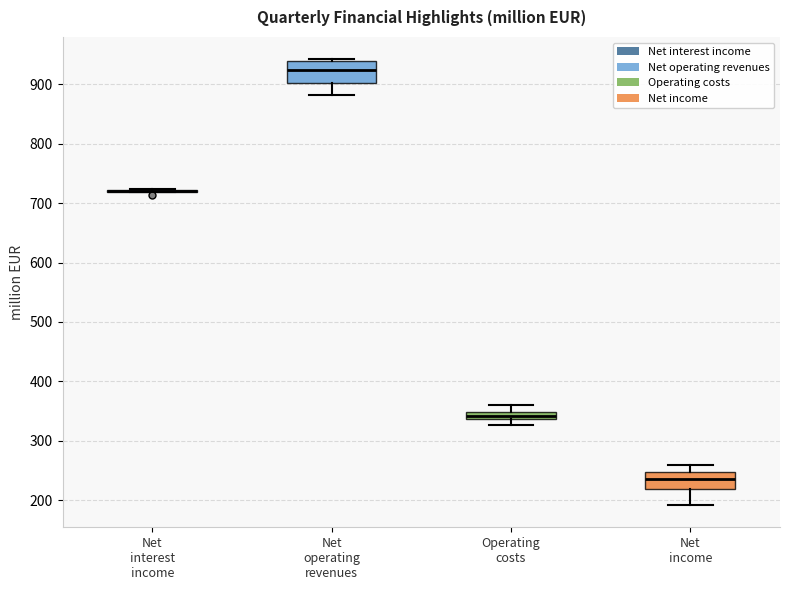

Where is the upper edge of the box for Operating costs on the y-axis? The values are not printed on the chart, so give them approximately, as read against the axis.

350